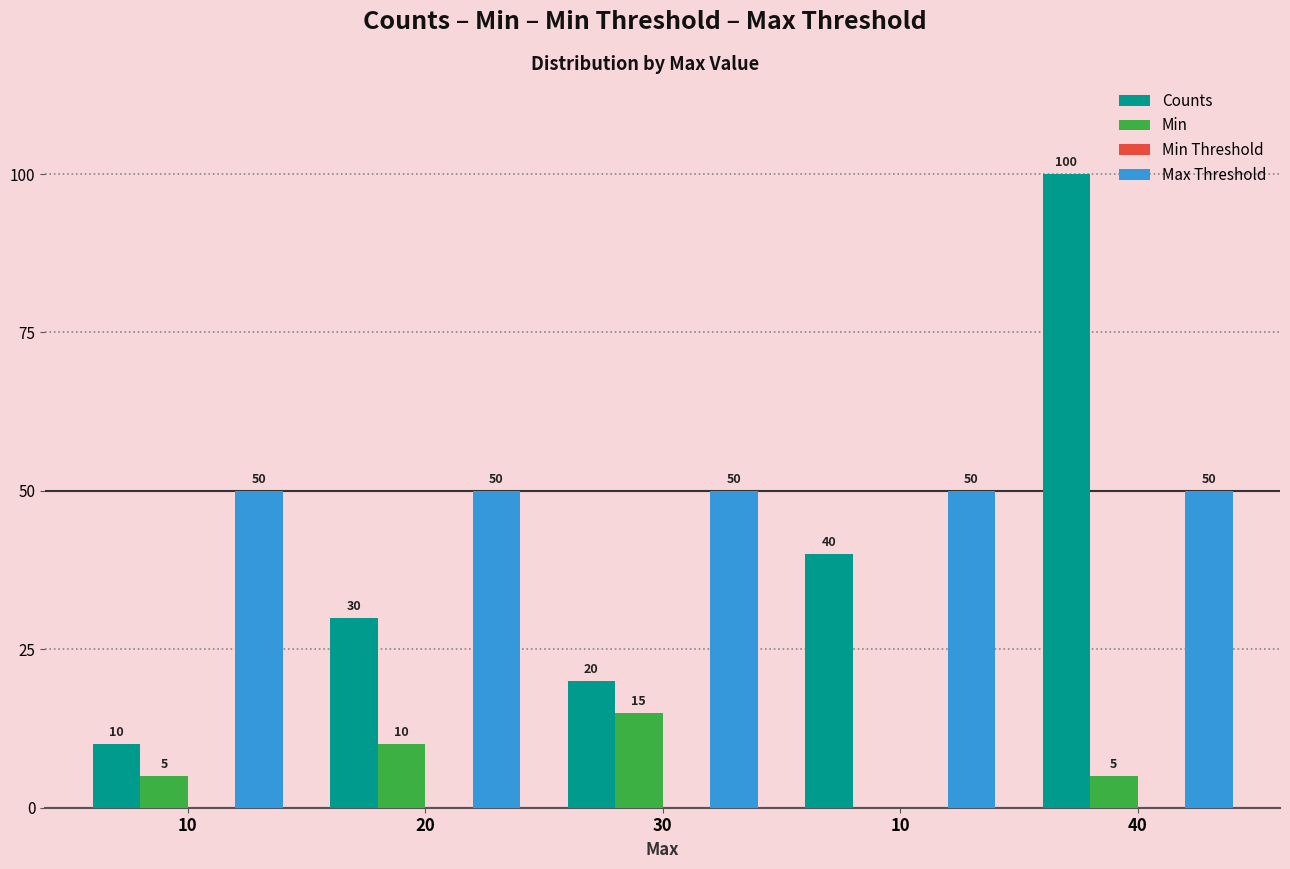

The value of Min at 20 is 10. True or false?

True